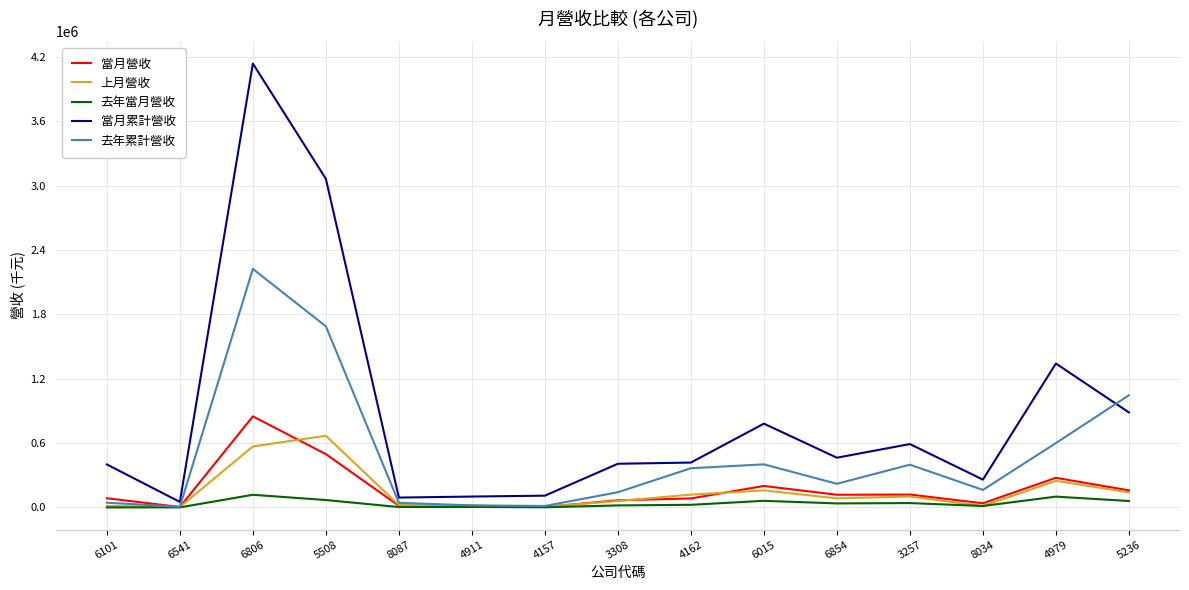

What is the maximum value shown in the chart?

4136892